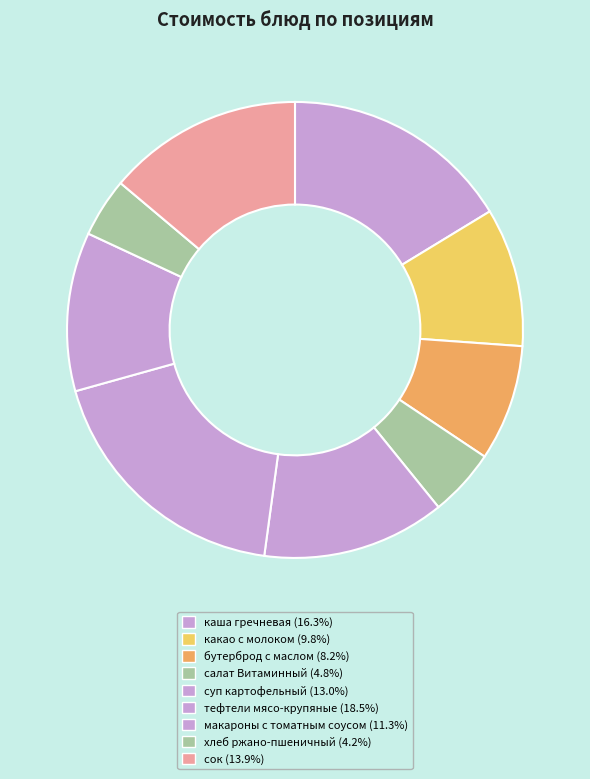

How many slices are in this pie chart?

9